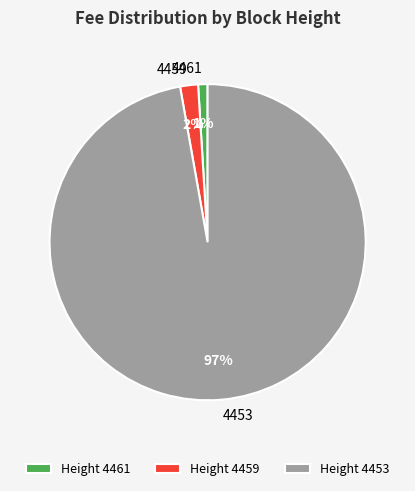

Which has a higher value, Height 4459 or Height 4461?

Height 4459